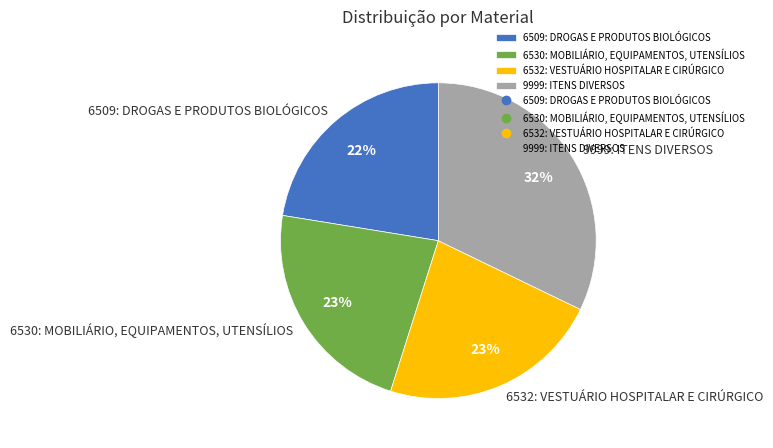

To the nearest percent, what portion does 6530: MOBILIÁRIO, EQUIPAMENTOS, UTENSÍLIOS represent?

23%